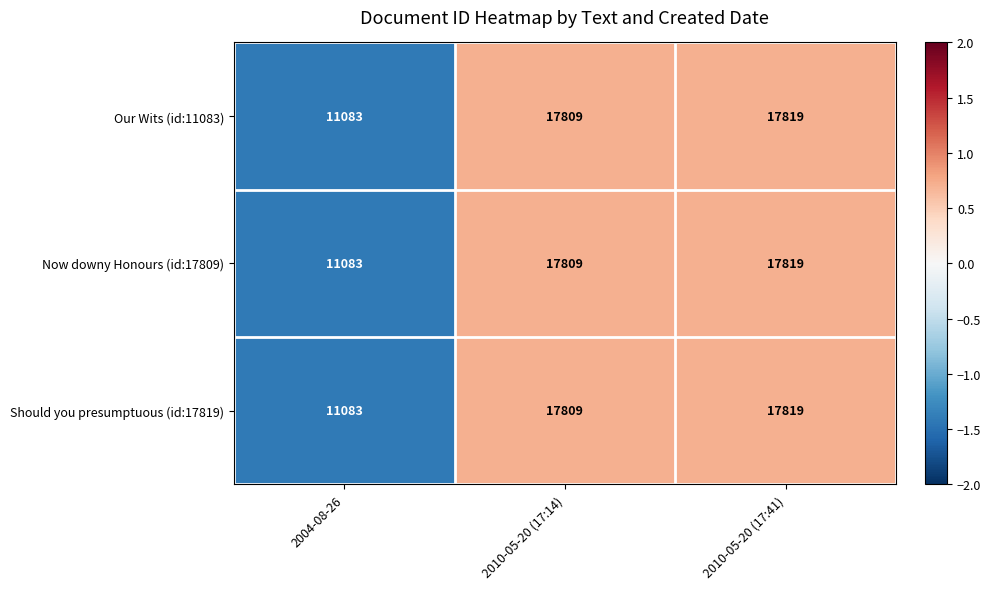

Which label corresponds to the largest value in the chart?

2010-05-20 (17:41)